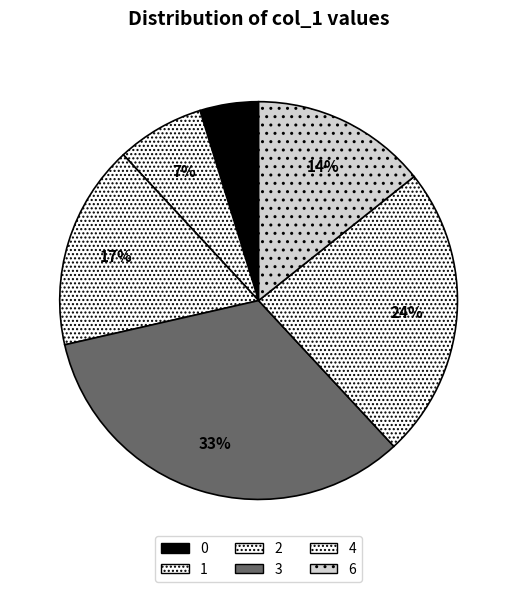

What percentage is the 0 slice, to the nearest percent?

5%